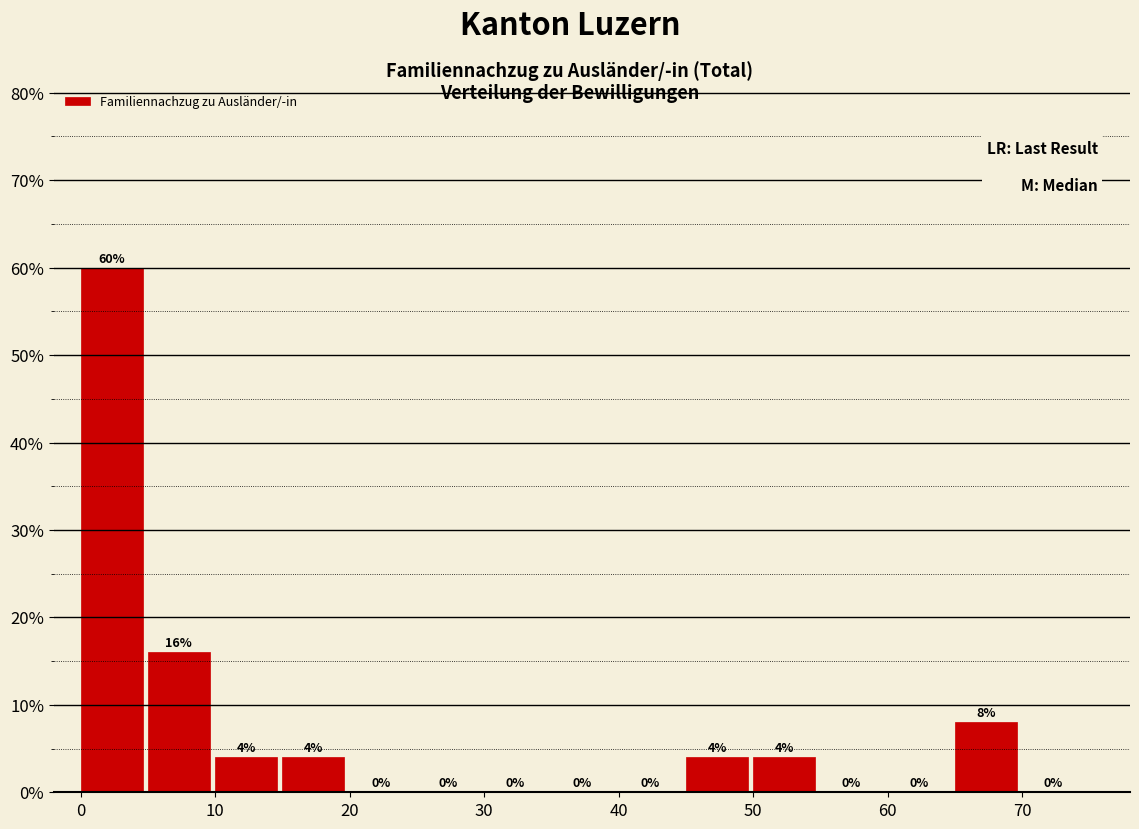

What is the height of the bar covering 15 to 20 on the x-axis?

4